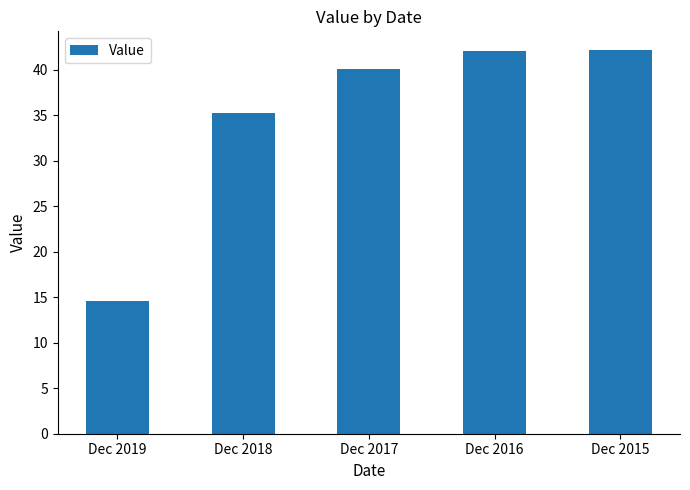

What is the change in value from Dec 2018 to Dec 2015?

+6.9